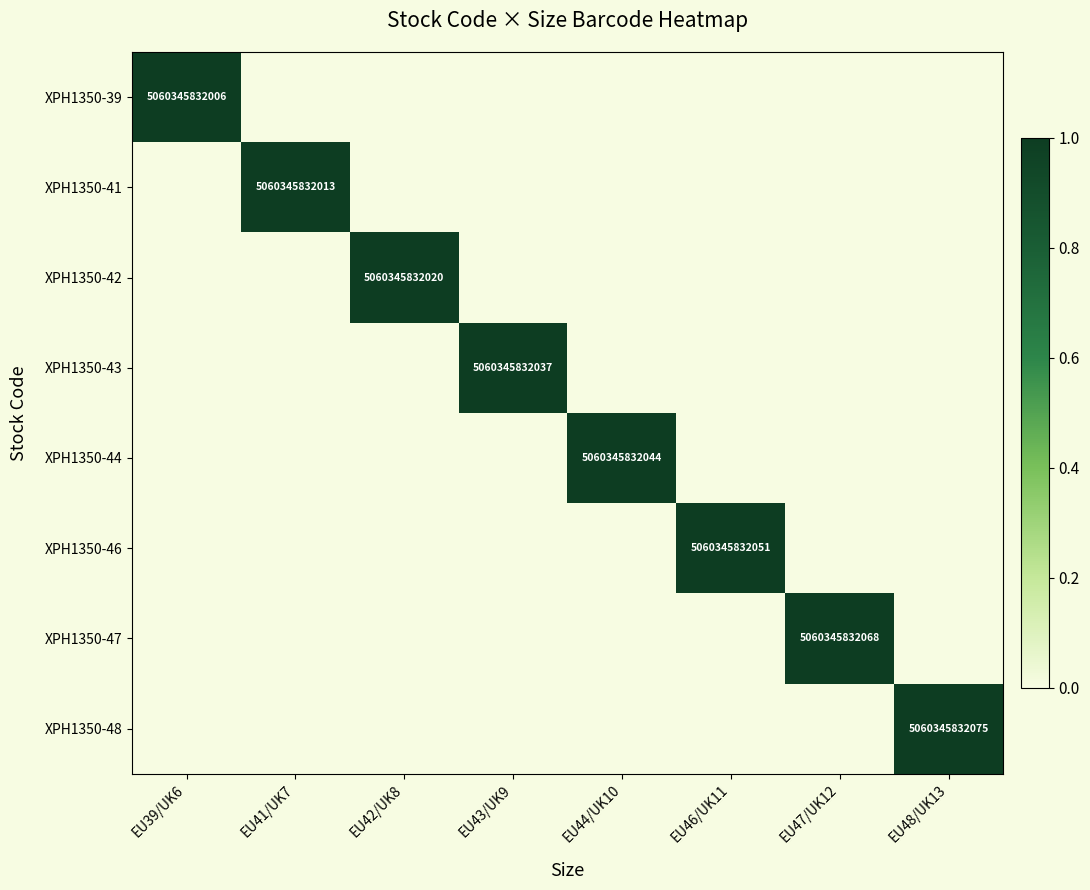

The value of XPH1350-44 at EU44/UK10 is 5060345832044. True or false?

True